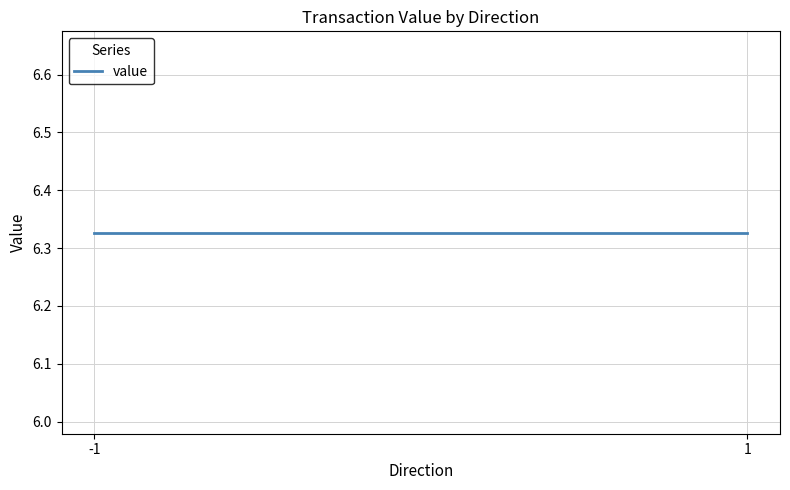

True or false: the data has more than 1 interior local peaks.

False